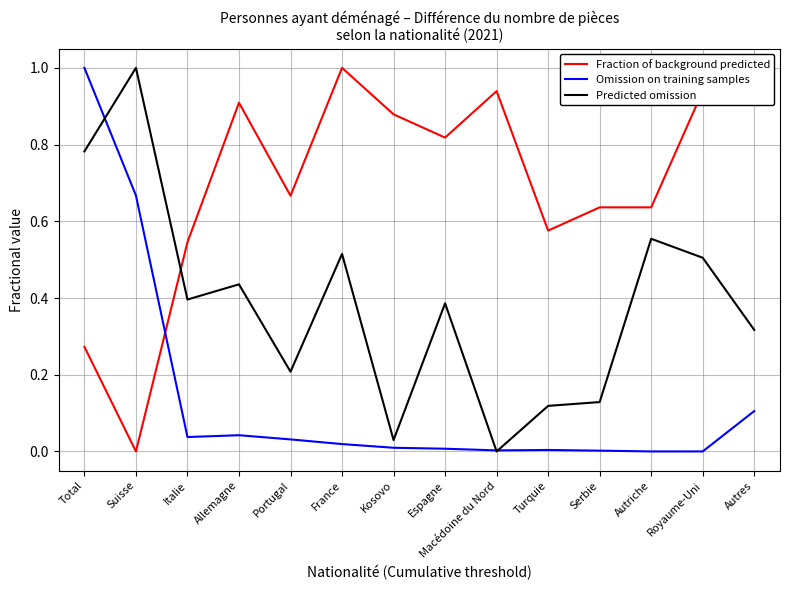

Which series has the largest total across all categories?

Fraction of background predicted